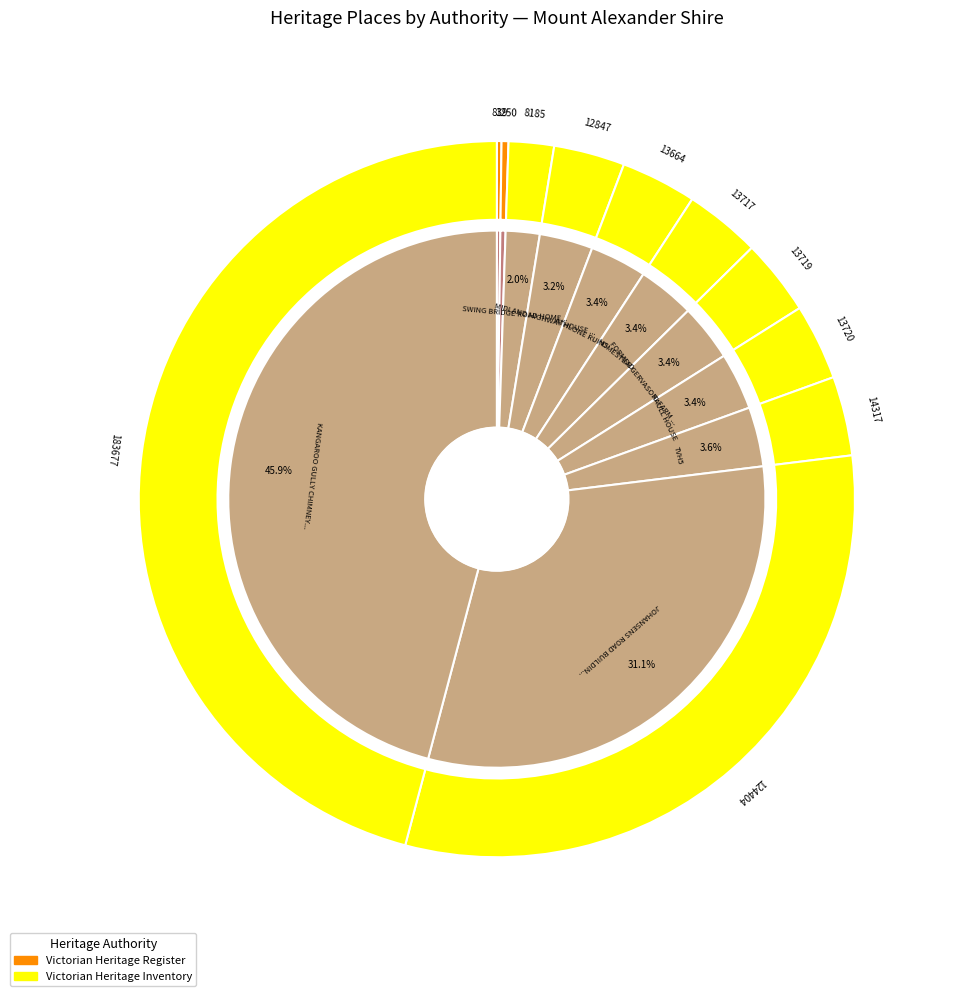

Does any single category account for the majority?

No